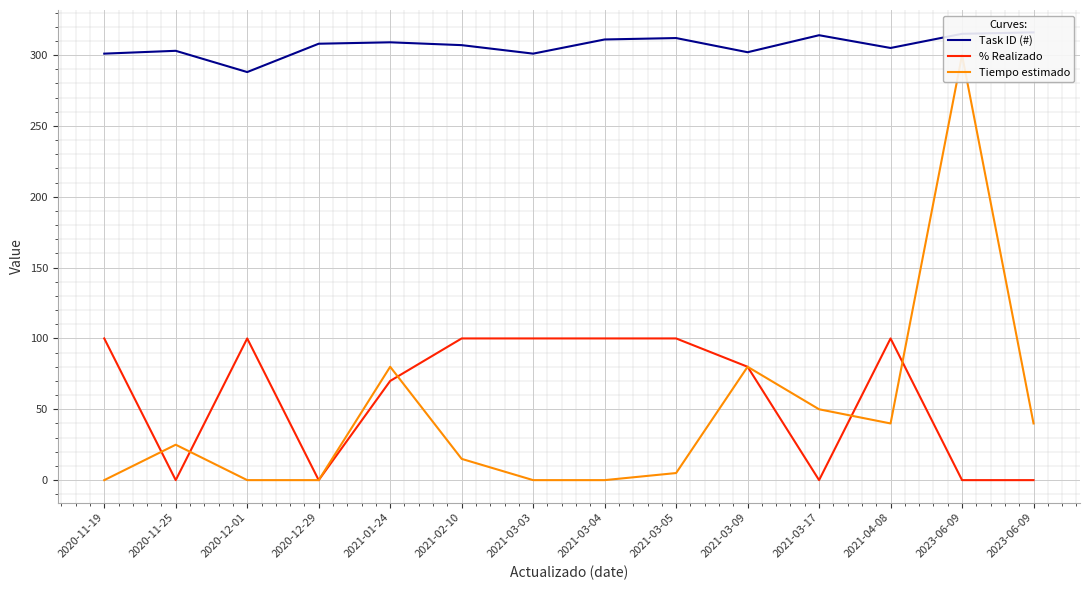

How many interior local valleys does the Tiempo estimado series have?

1